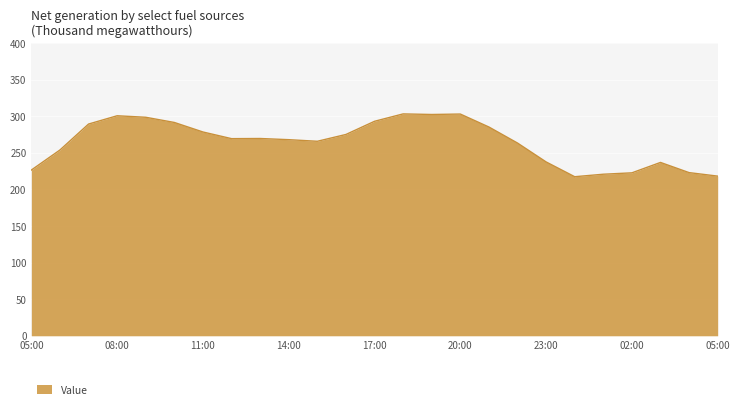

What is the greatest value displayed?

303.1